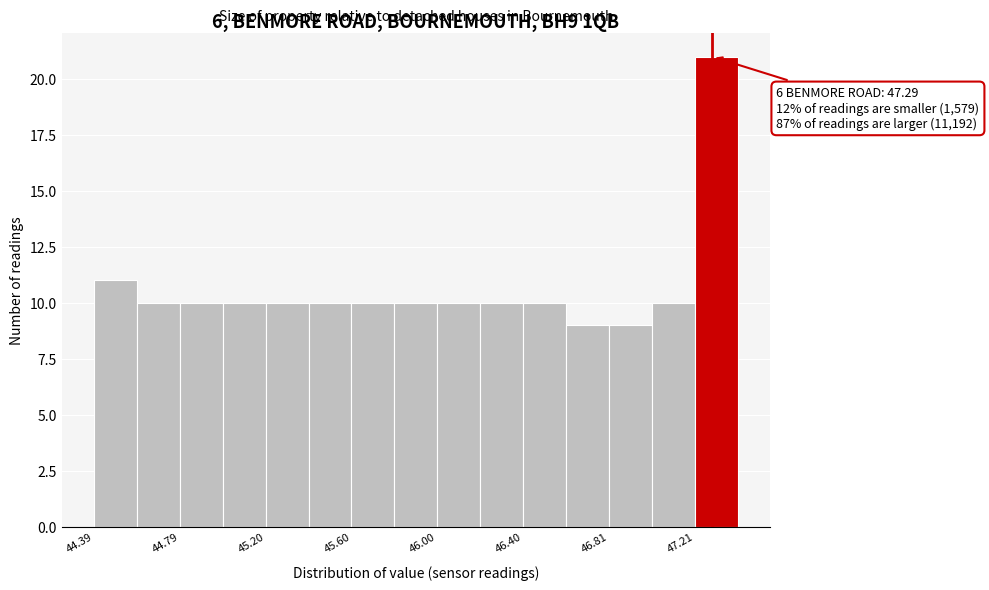

Which range on the x-axis has the tallest bar?

47.2 to 47.4